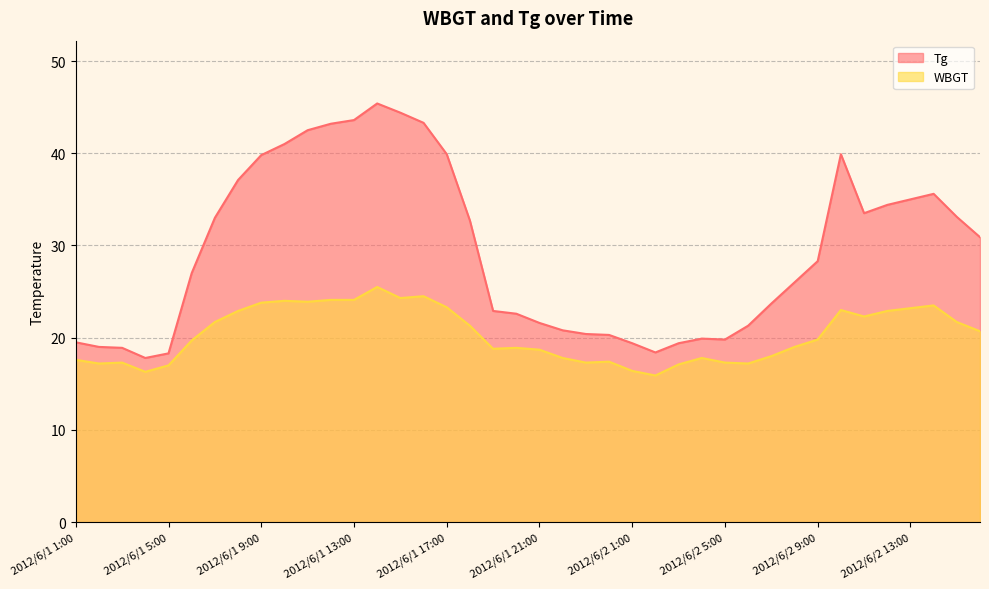

Where does the Tg series first go above 28?

2012/6/1 7:00